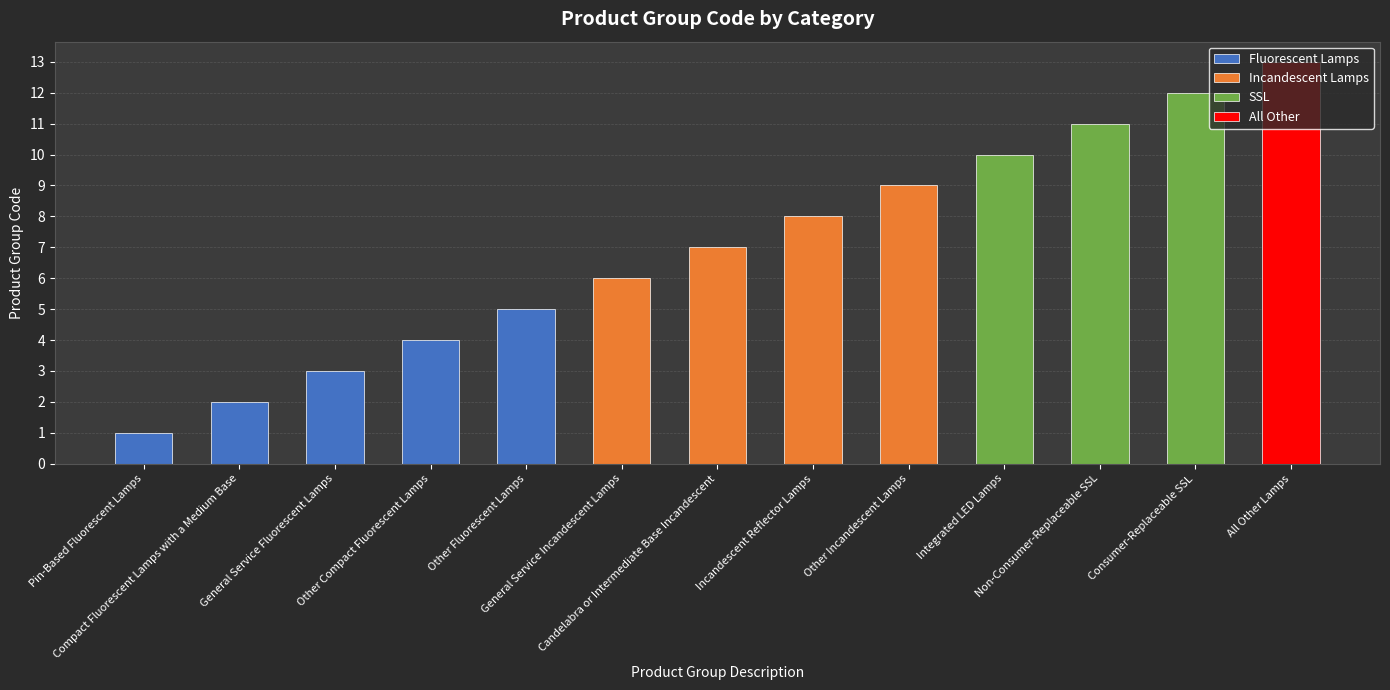

What is the value of the 8th bar from the left?

8